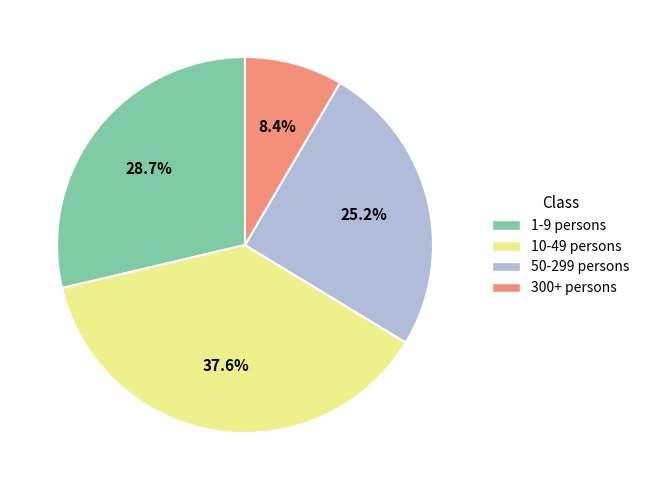

Count the number of slices in the pie.

4